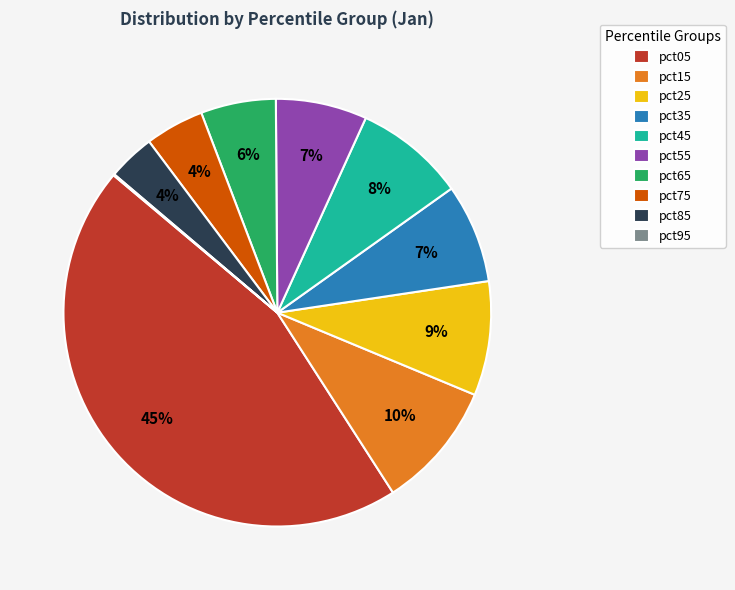

To the nearest percent, what portion does pct35 represent?

7%